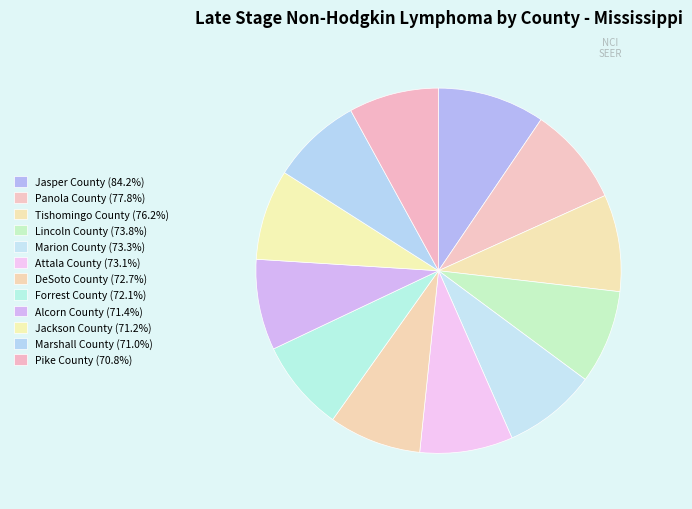

To the nearest percent, what percentage of the pie is DeSoto County?

8%